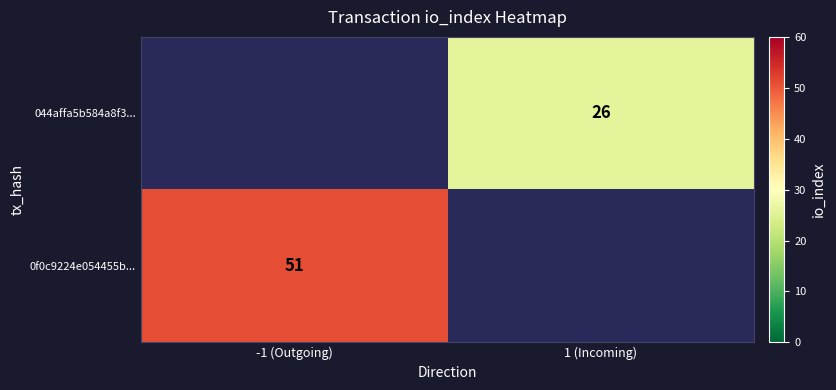

The value of 044affa5b584a8f3... at 1 (Incoming) is 26. True or false?

True